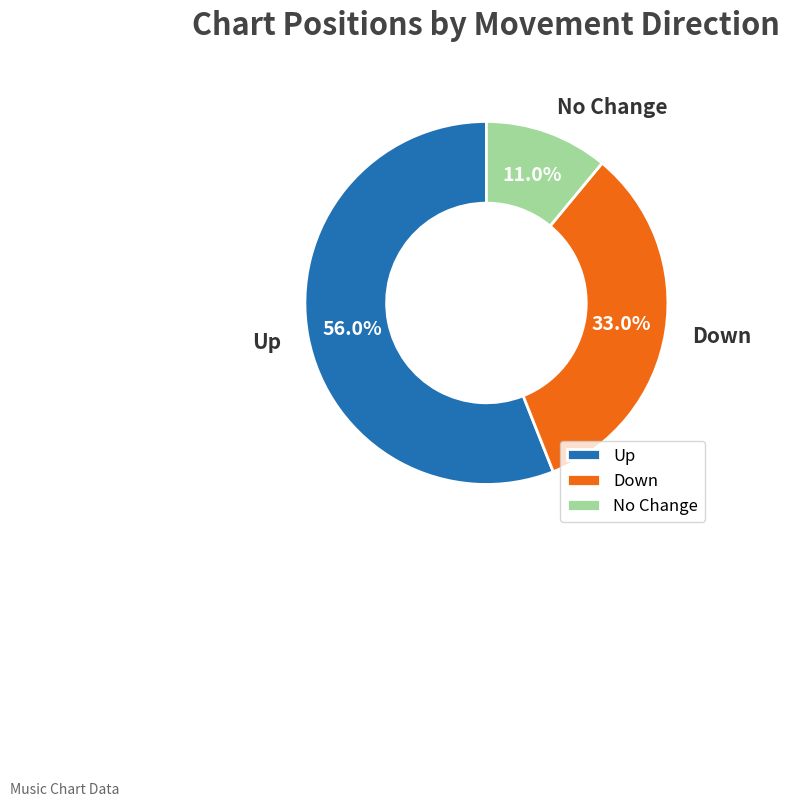

Rank the categories by value from lowest to highest.

No Change, Down, Up